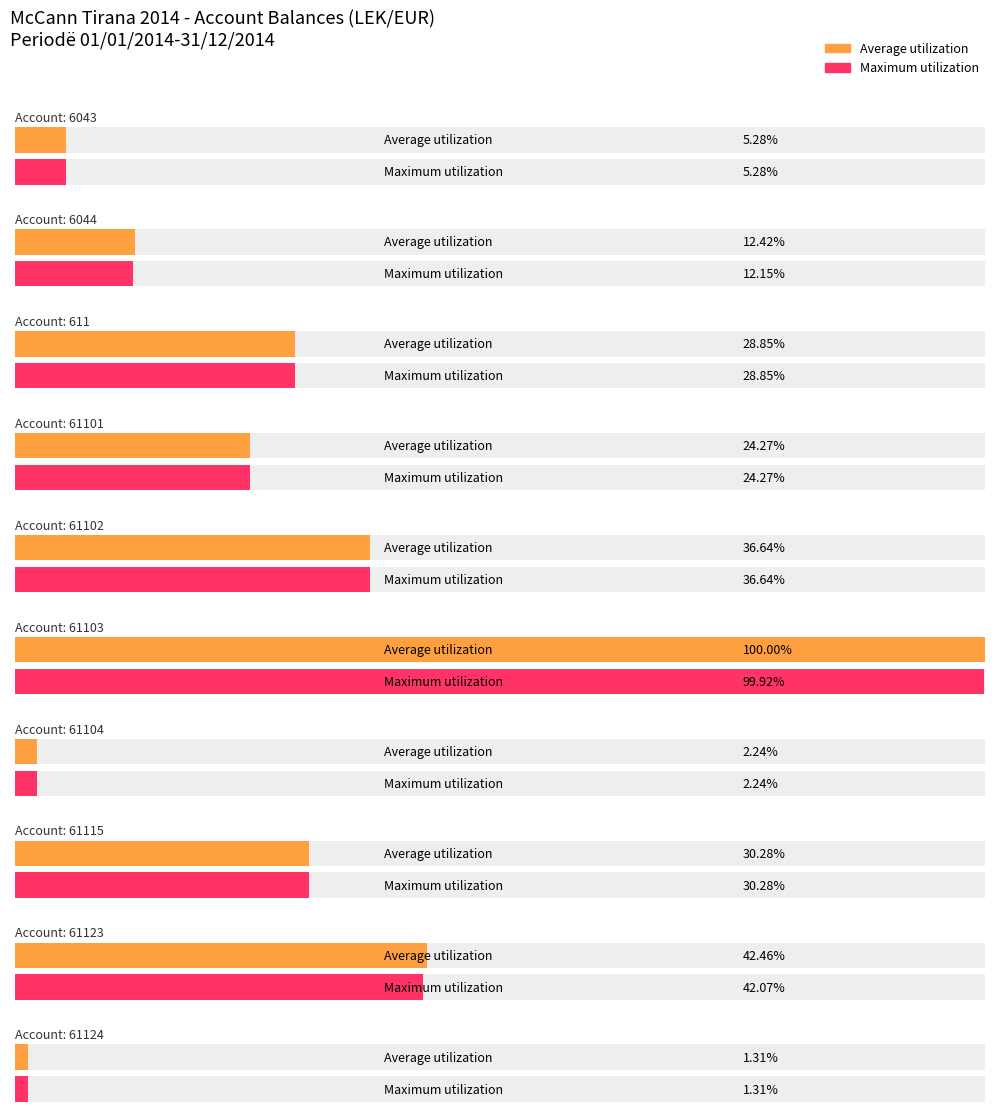

Rank the series by their average value, from highest to lowest.

Average utilization, Maximum utilization